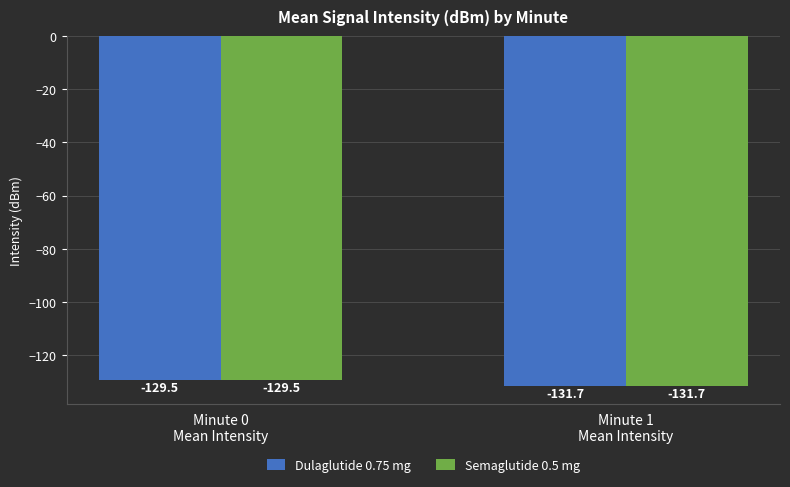

How many series are shown in this chart?

2